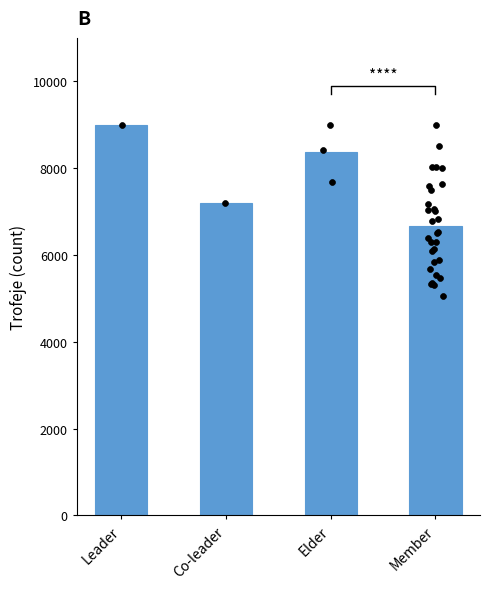

What is the change in value from Leader to Member?

-2339.9